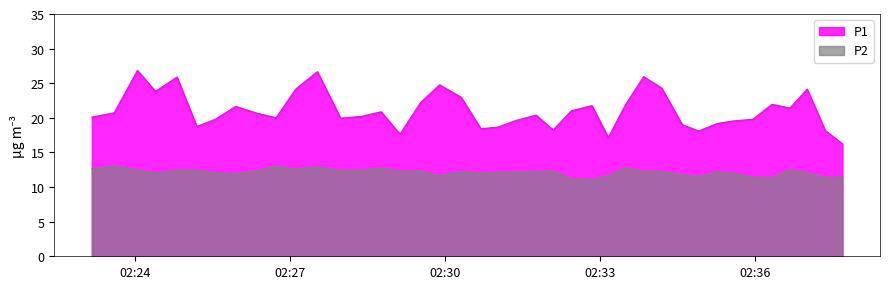

What is the label of the 11th point from the right?

2022-10-17T02:34:12